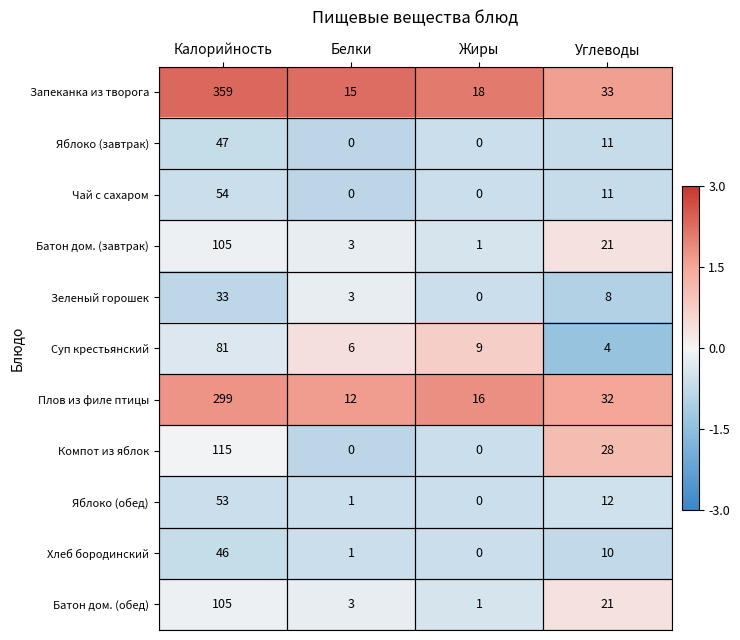

How many Чай с сахаром values are between 0 and 54?

4